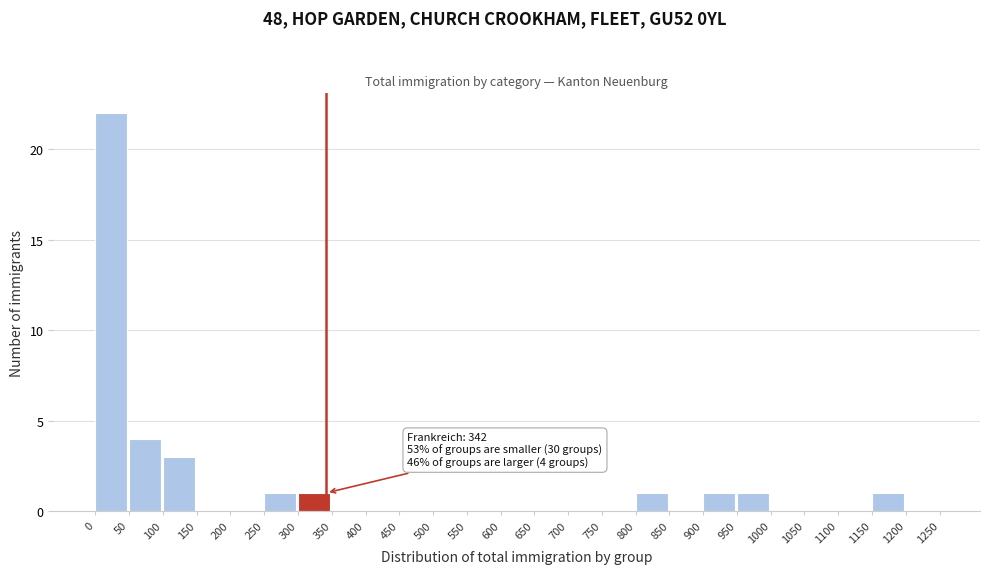

Which range on the x-axis has the tallest bar?

0 to 50